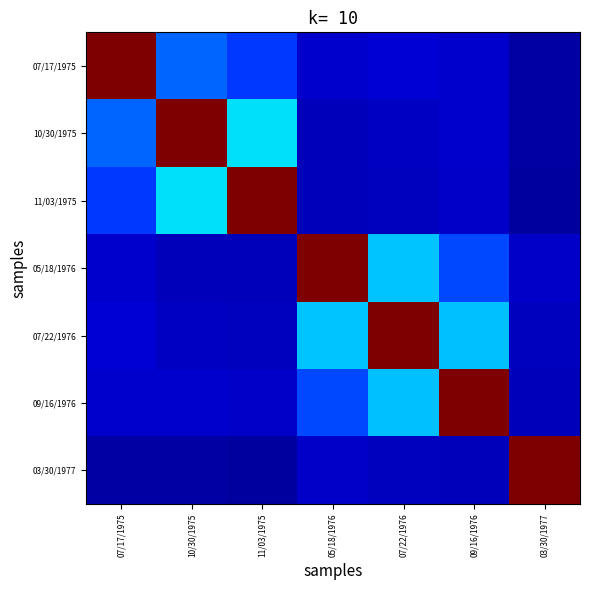

At how many categories does at least one series exceed 0?

7